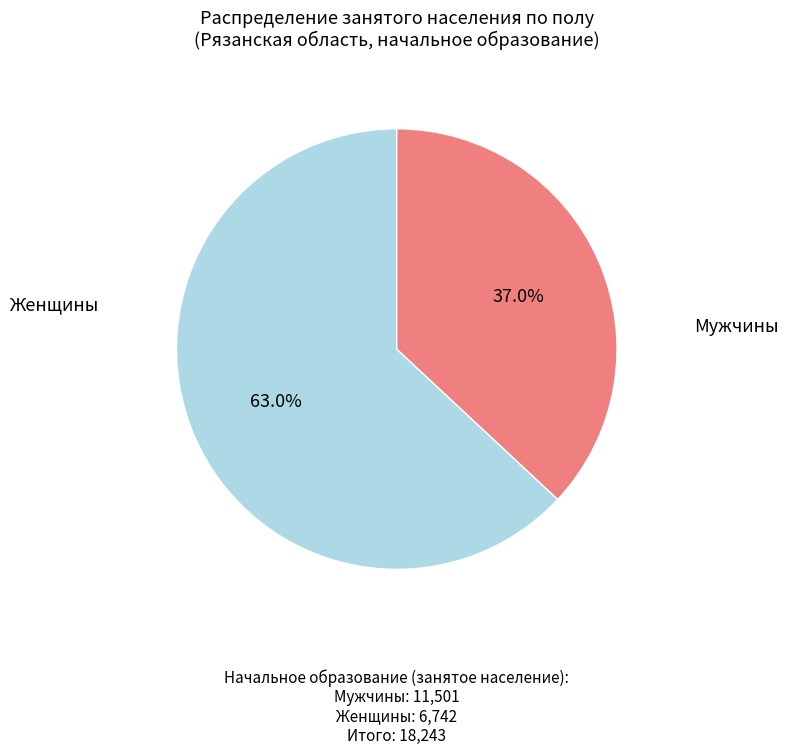

Count the number of slices in the pie.

2